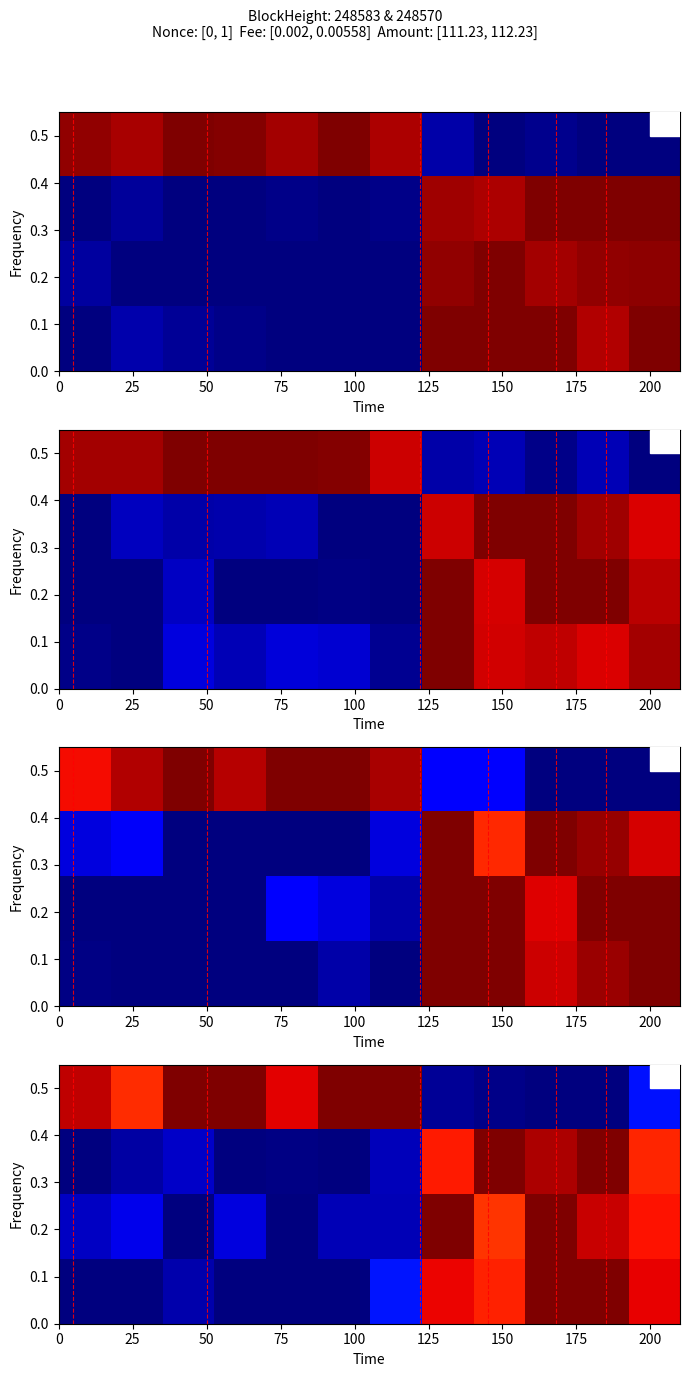

At how many categories does at least one series exceed 0?

12